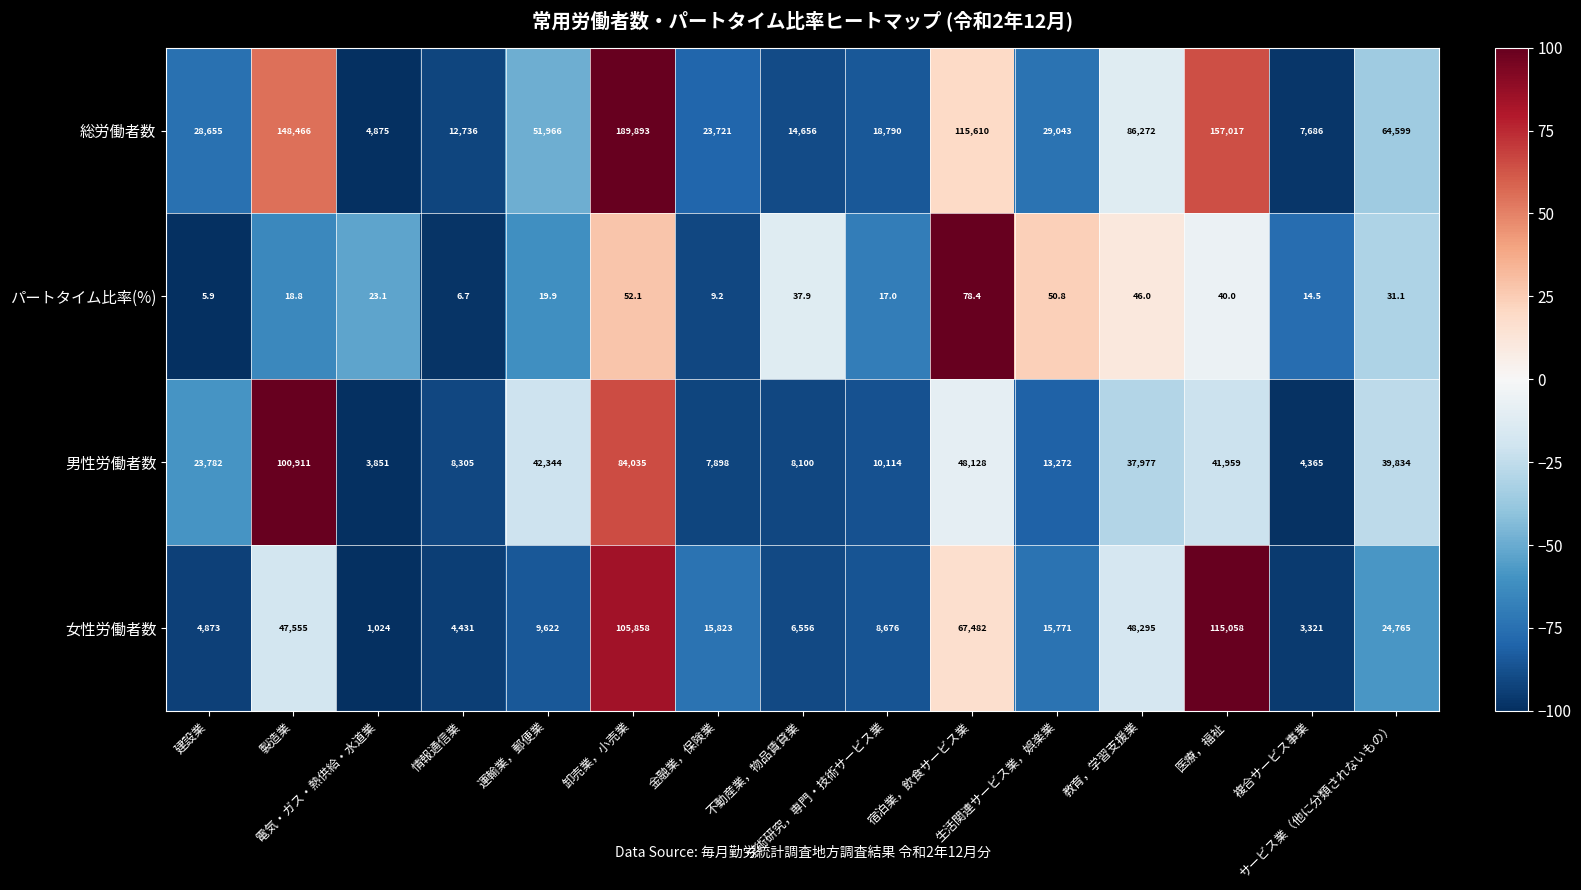

What is the total value across all series at 建設業?

57315.9